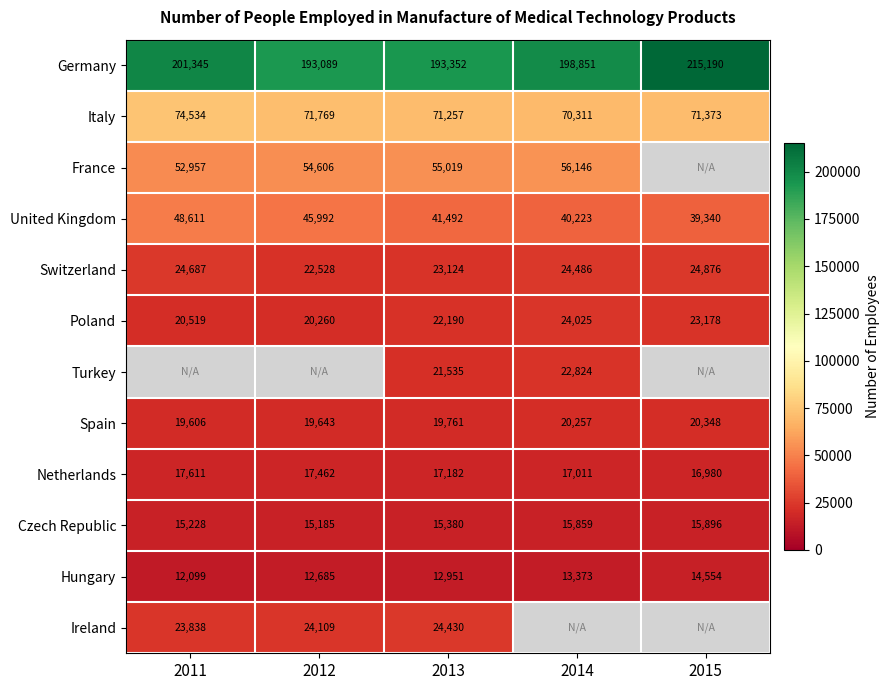

At which label is Netherlands closest to 17295?

2013